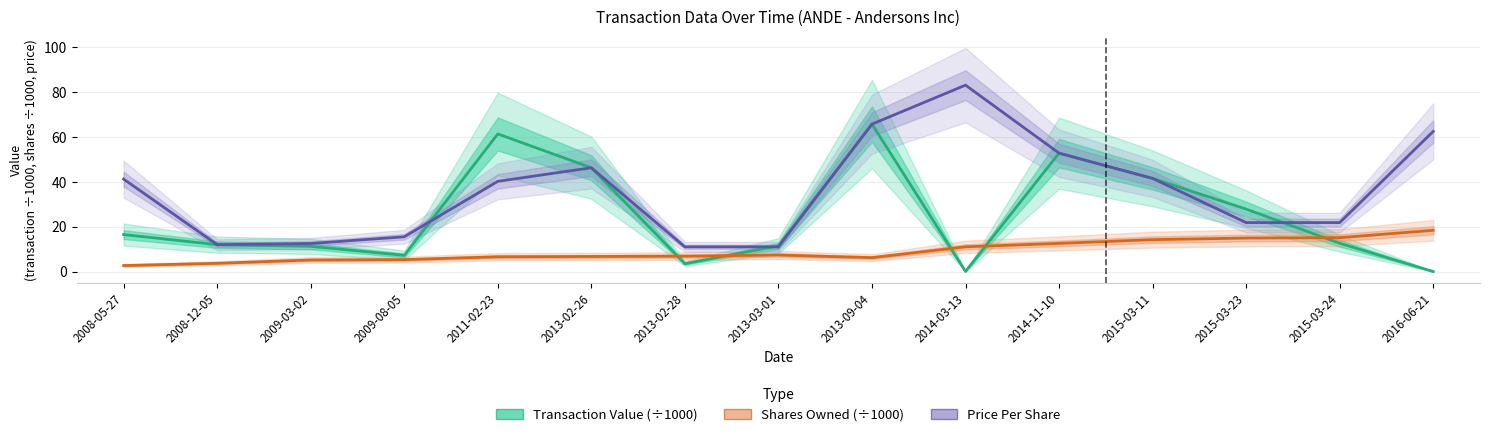

What is the label of the 2nd point from the left?

2008-12-05